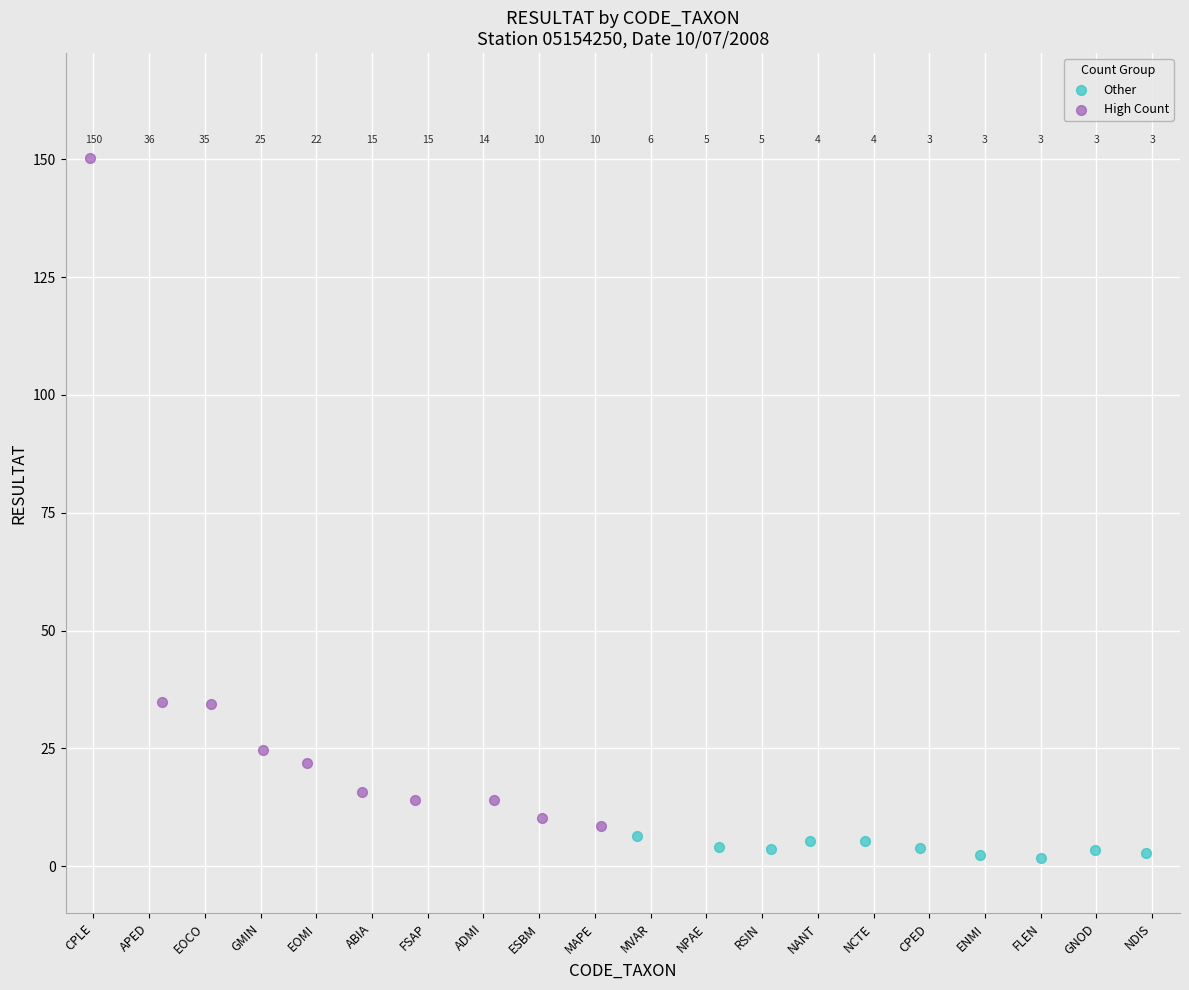

Which series has the widest spread of Y values?

High Count